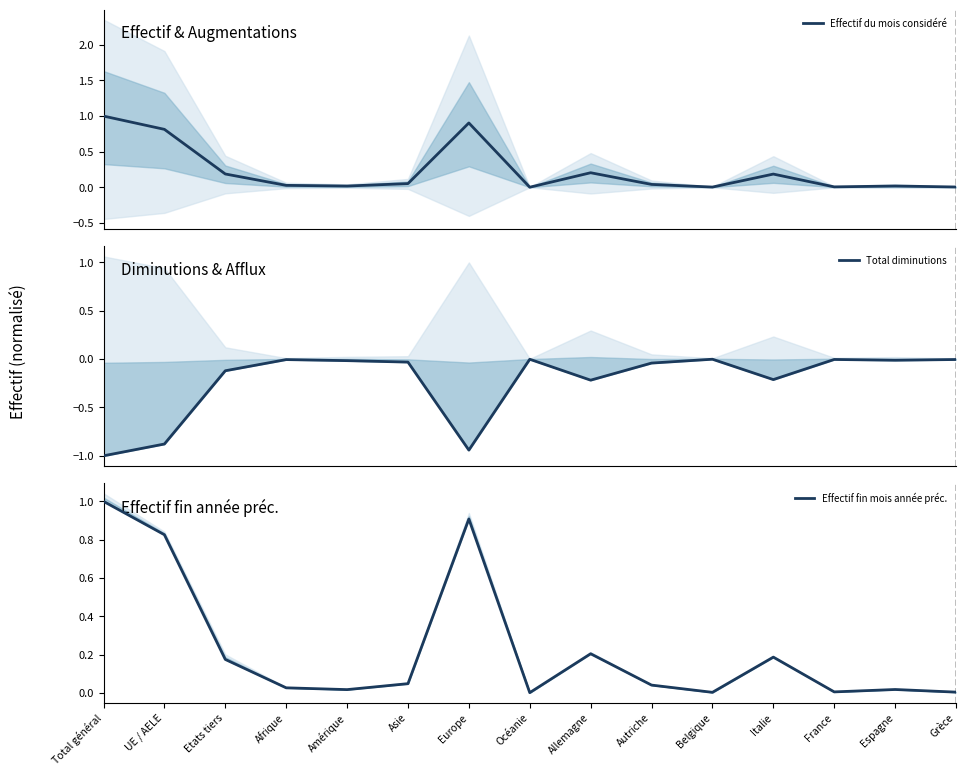

Is the value of Total diminutions at Autriche greater than the value of Effectif fin mois année préc. at Italie?

No